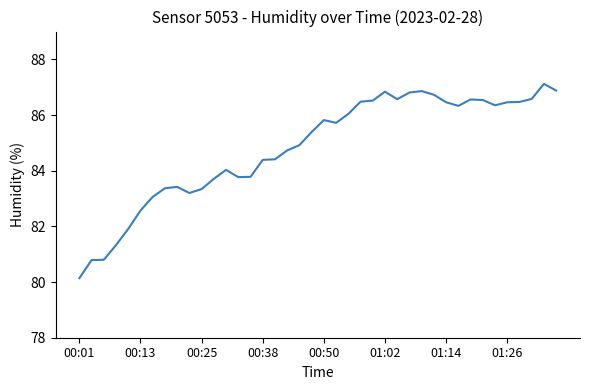

What is the smallest value displayed?

80.1